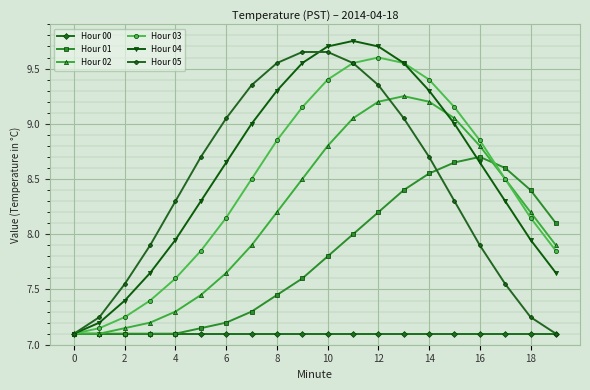

Is this an area chart (filled region under the line)?

No